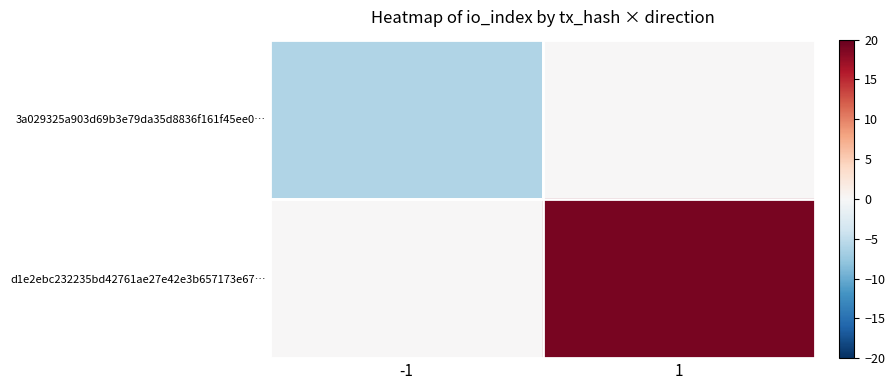

Which has a higher value, -1 or 1?

1